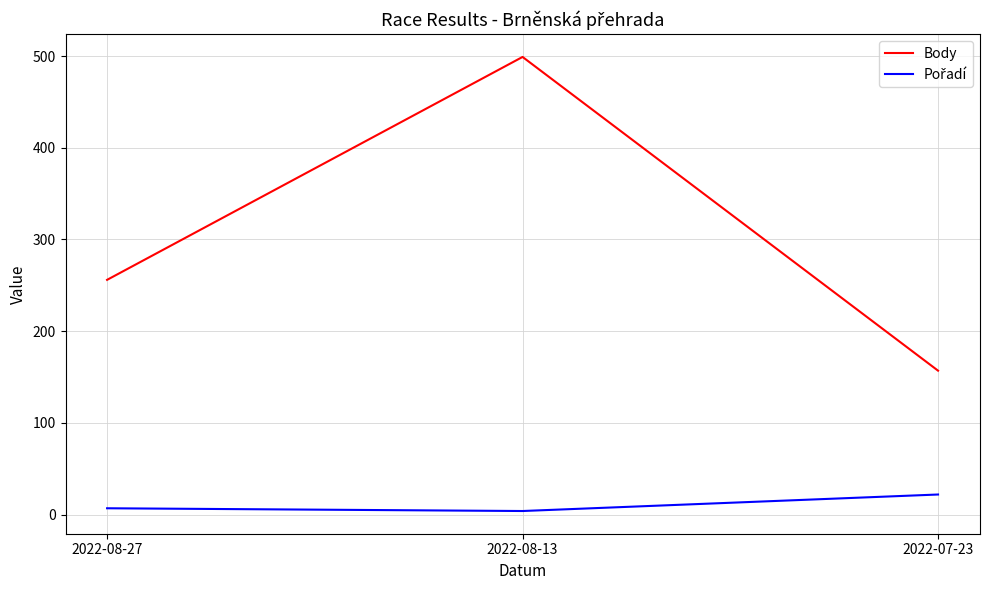

The Body series shows 298 at 2022-08-13. True or false?

False